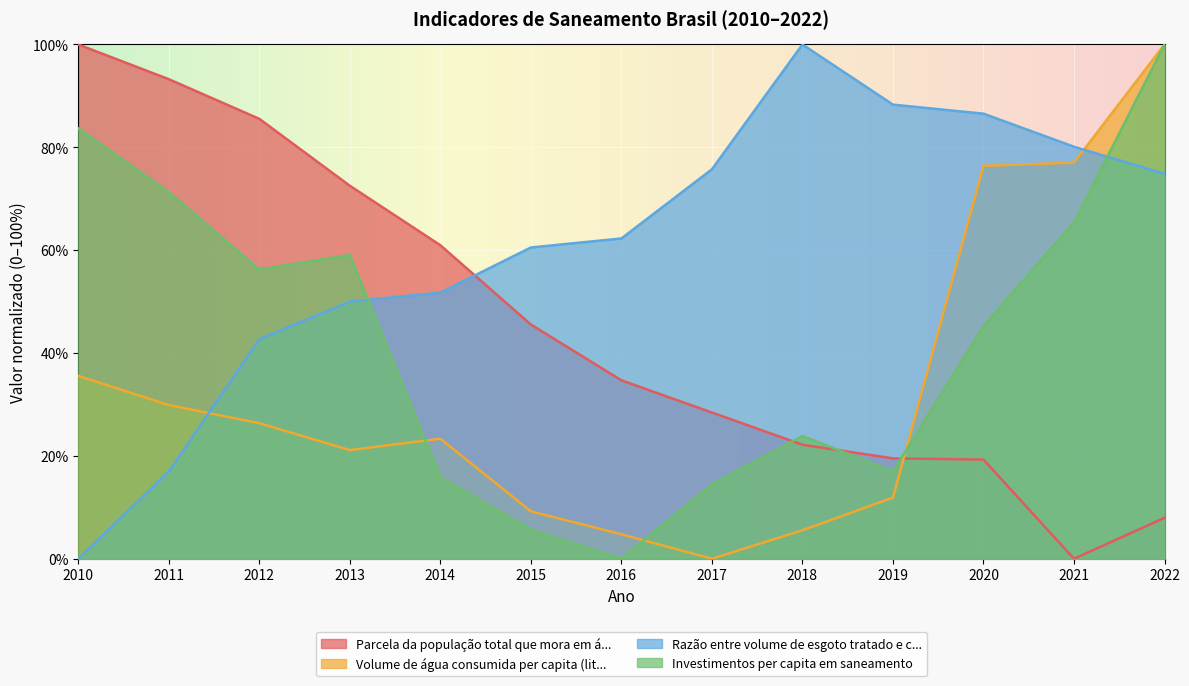

What are all the series names shown in the legend?

Parcela da população total que mora em á..., Volume de água consumida per capita (lit..., Razão entre volume de esgoto tratado e c..., Investimentos per capita em saneamento